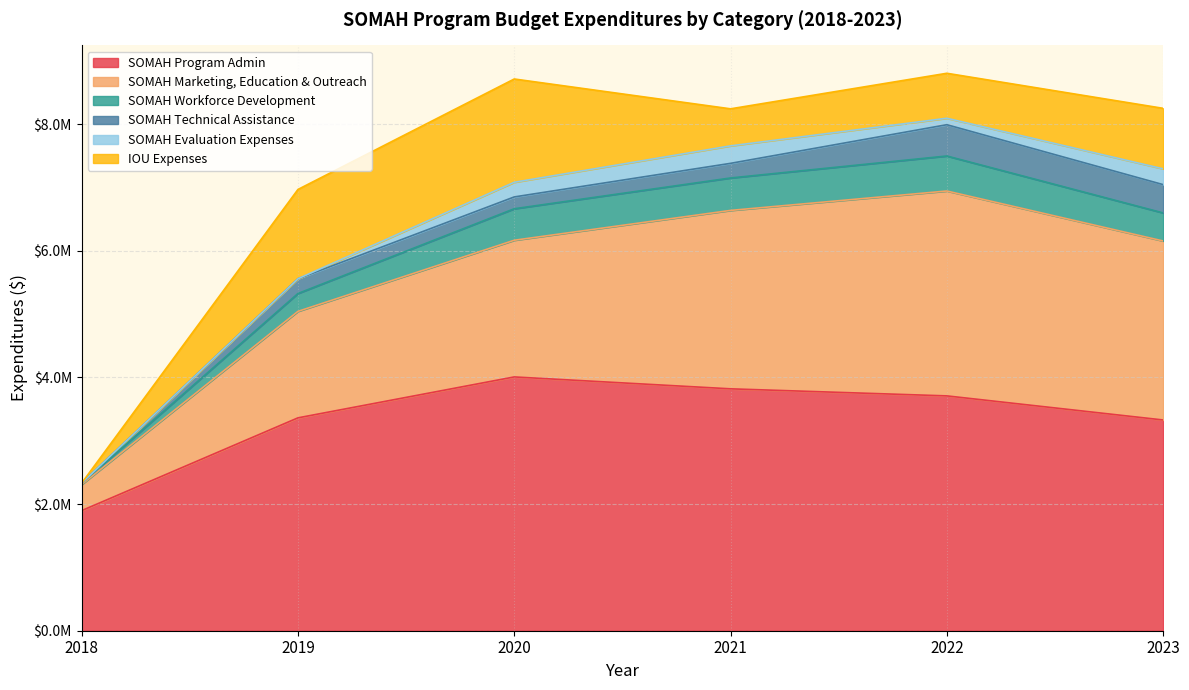

Reading left to right, extract all data points from this chart.

SOMAH Program Admin: 2018=1896345.1	2019=3361236.0	2020=4007489.3	2021=3819534.2	2022=3708070.1	2023=3327724.5
SOMAH Marketing, Education & Outreach: 2018=412041.0	2019=1681468.4	2020=2158198.0	2021=2817200.2	2022=3235065.3	2023=2826387.7
SOMAH Workforce Development: 2018=22049.5	2019=282027.2	2020=497326.7	2021=512235.3	2022=552899.7	2023=442956.5
SOMAH Technical Assistance: 2018=0.0	2019=232940.6	2020=186594.2	2021=231039.0	2022=494055.6	2023=447084.7
SOMAH Evaluation Expenses: 2018=0.0	2019=0.0	2020=231237.2	2021=275937.3	2022=101676.8	2023=248870.0
IOU Expenses: 2018=0.0	2019=1409932.0	2020=1631015.8	2021=584941.0	2022=710505.7	2023=955726.1